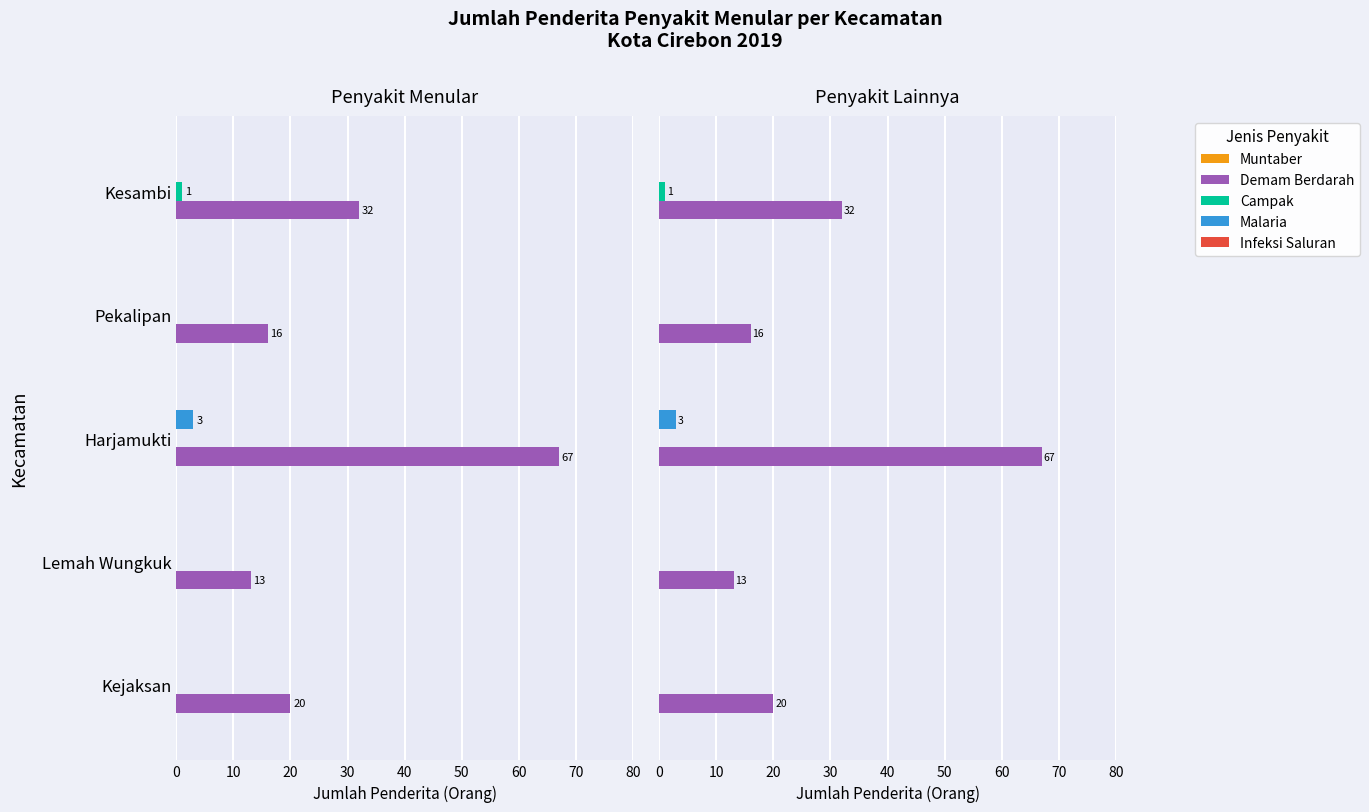

Between 10 and 30, which series saw the biggest shift?

Demam Berdarah